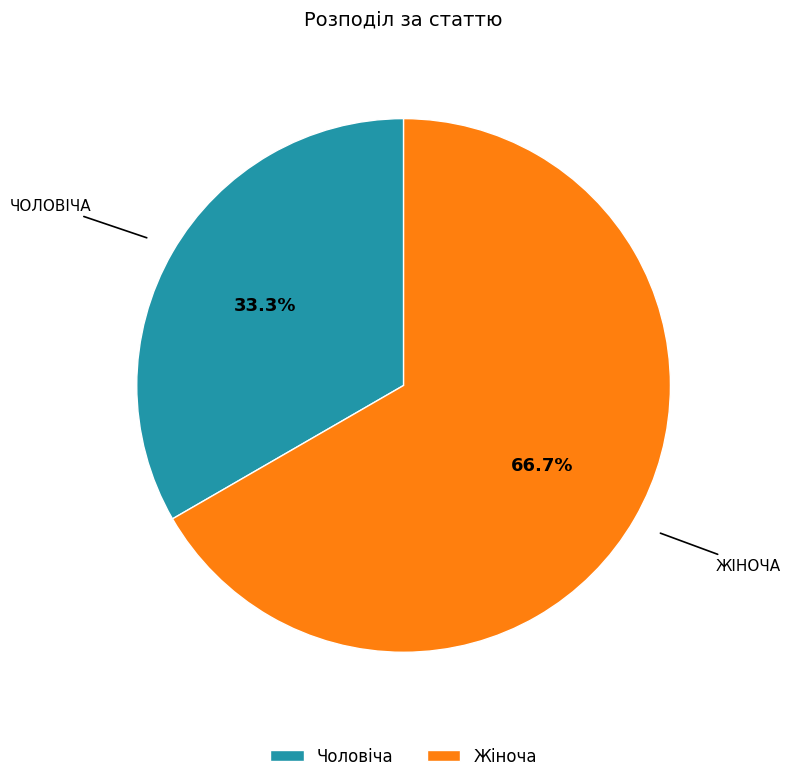

What is the ratio of the value at Чоловіча to the value at Жіноча?

0.5